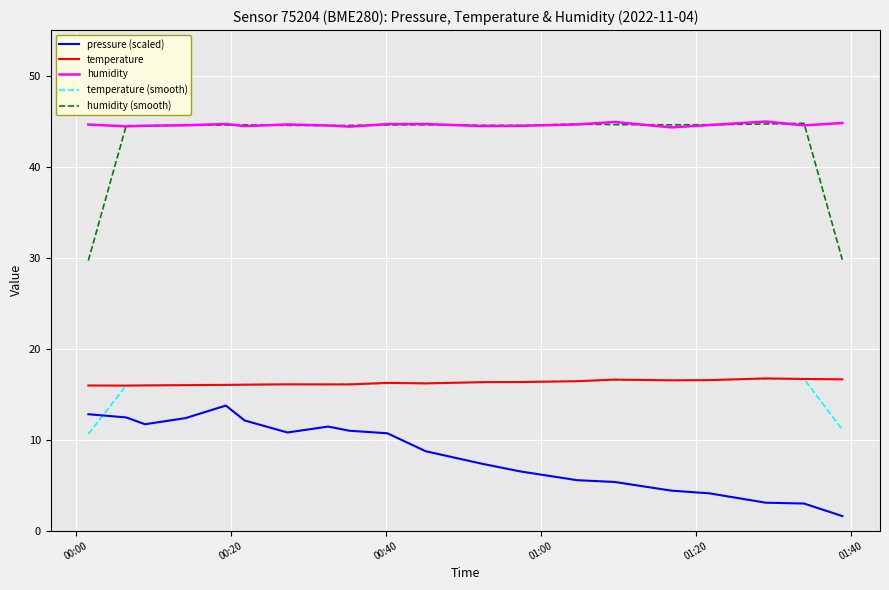

True or false: pressure (scaled) and temperature cross at least once.

False